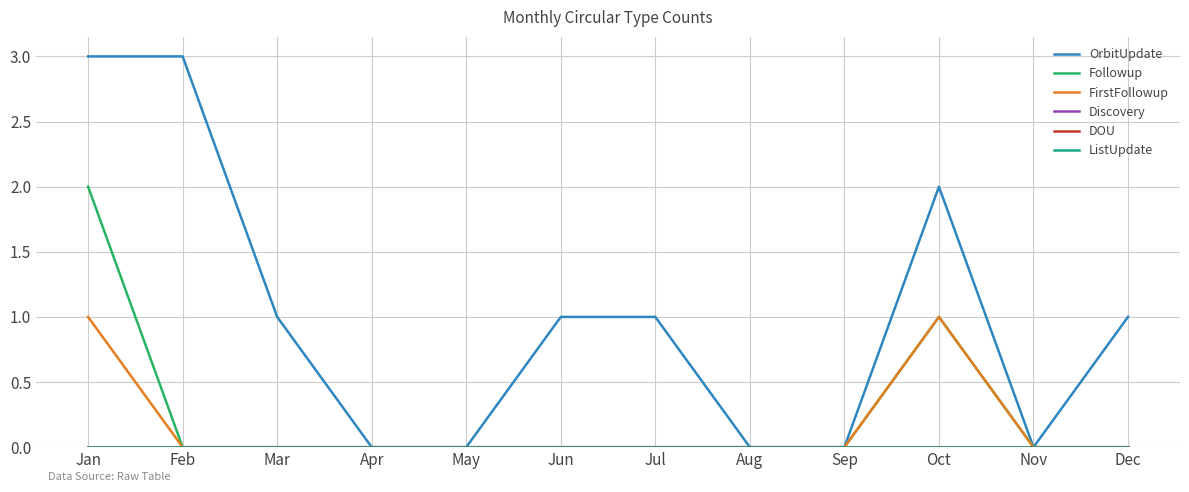

At which category does the chart reach its minimum across all series?

Apr